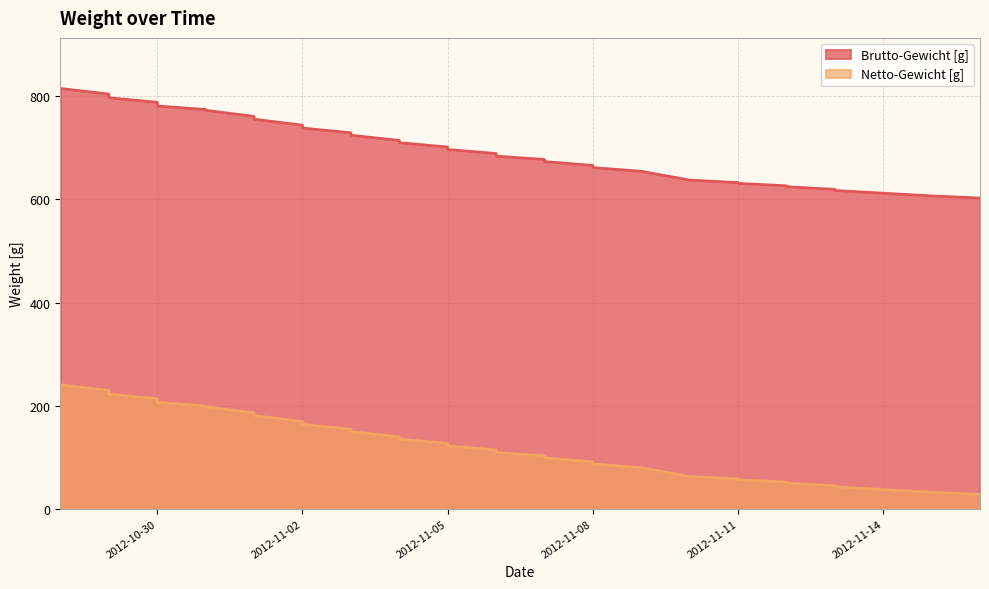

What is the difference between the second highest and second lowest values in the Netto-Gewicht [g] series?

197.5